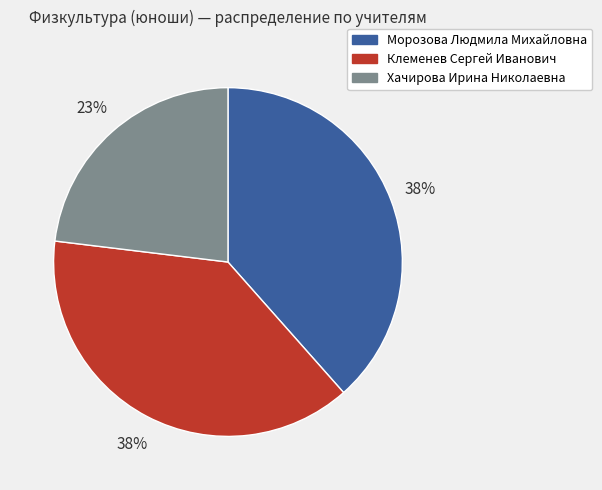

Do Хачирова Ирина Николаевна and Клеменев Сергей Иванович together represent more than half of the pie?

Yes